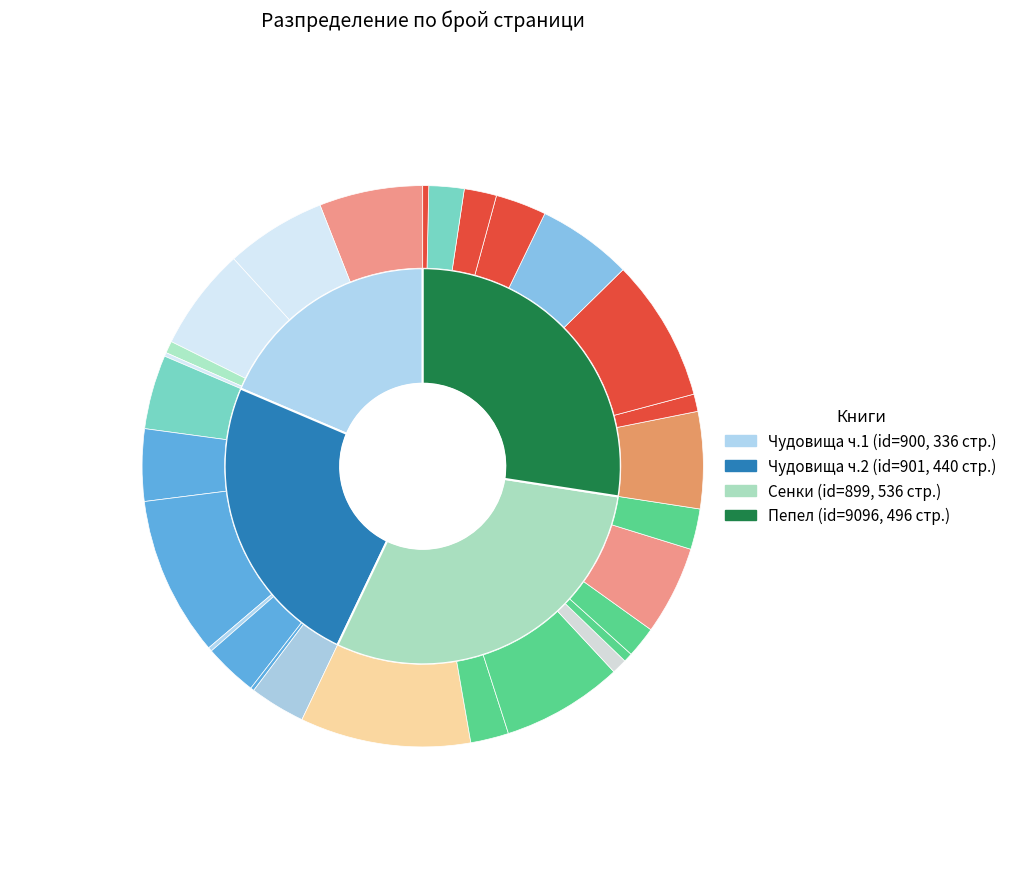

Is there a majority slice in this chart?

No